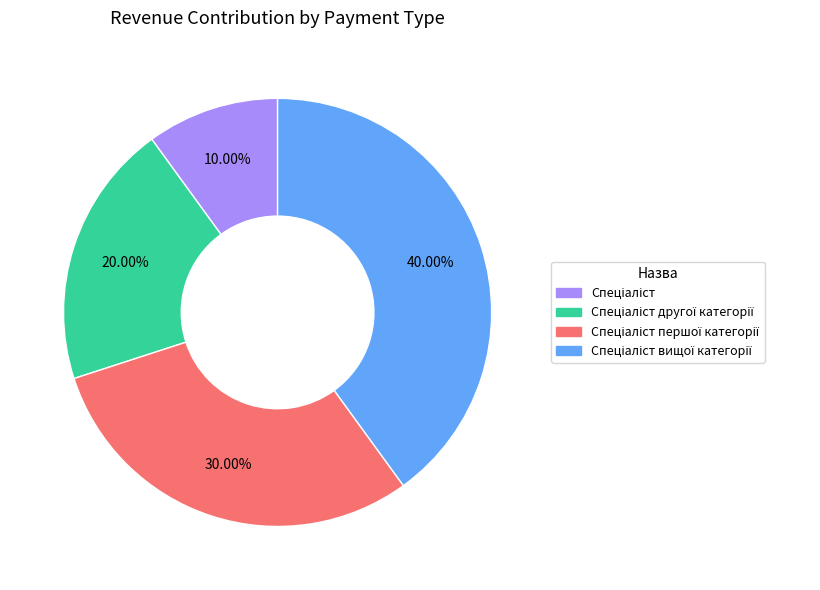

Is there any slice that represents more than half of the pie?

No